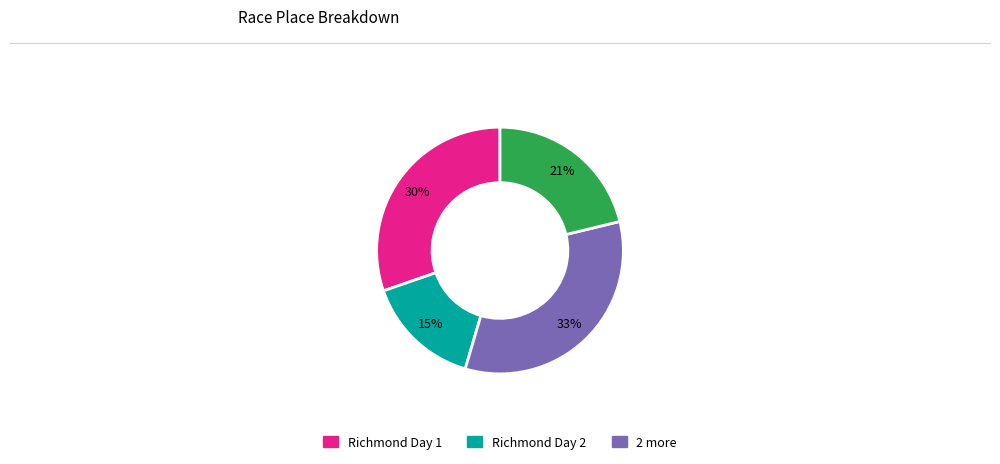

Is there a majority slice in this chart?

No